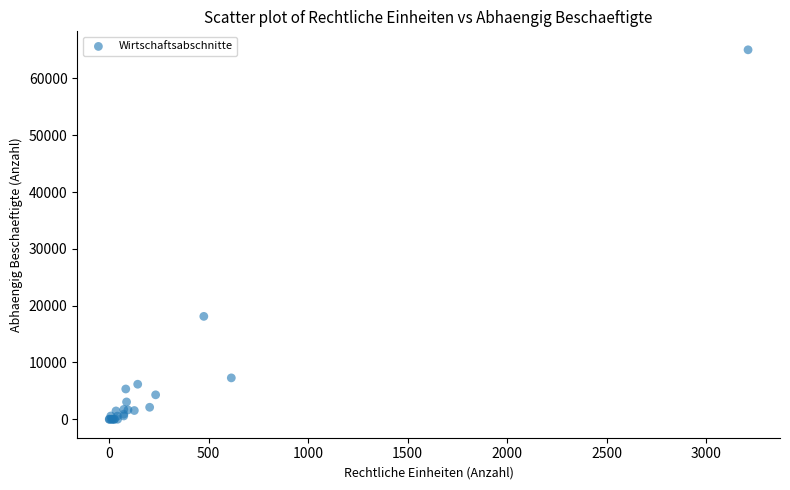

What Y value in the scatter plot is closest to 32515?

18109